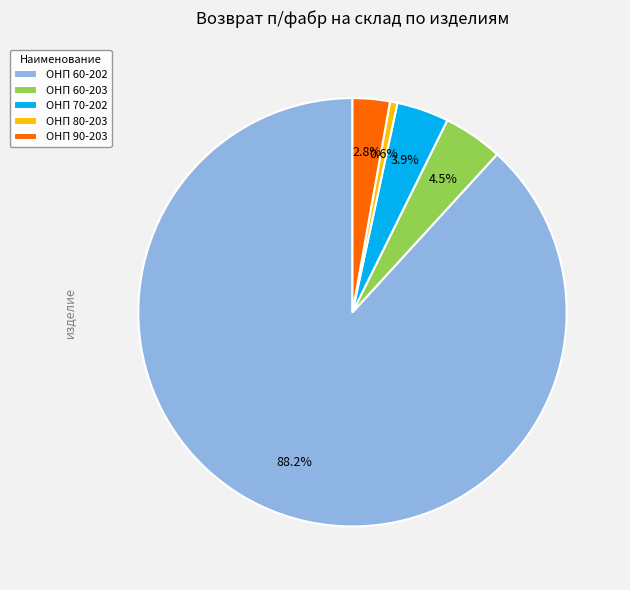

Which category has the smallest portion of the pie?

ОНП 80-203